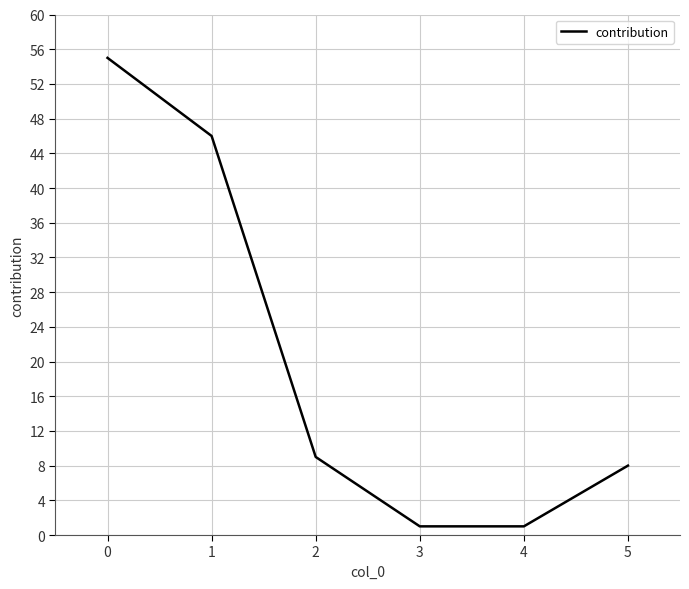

True or false: there are more than 0 points higher than both neighbors.

False